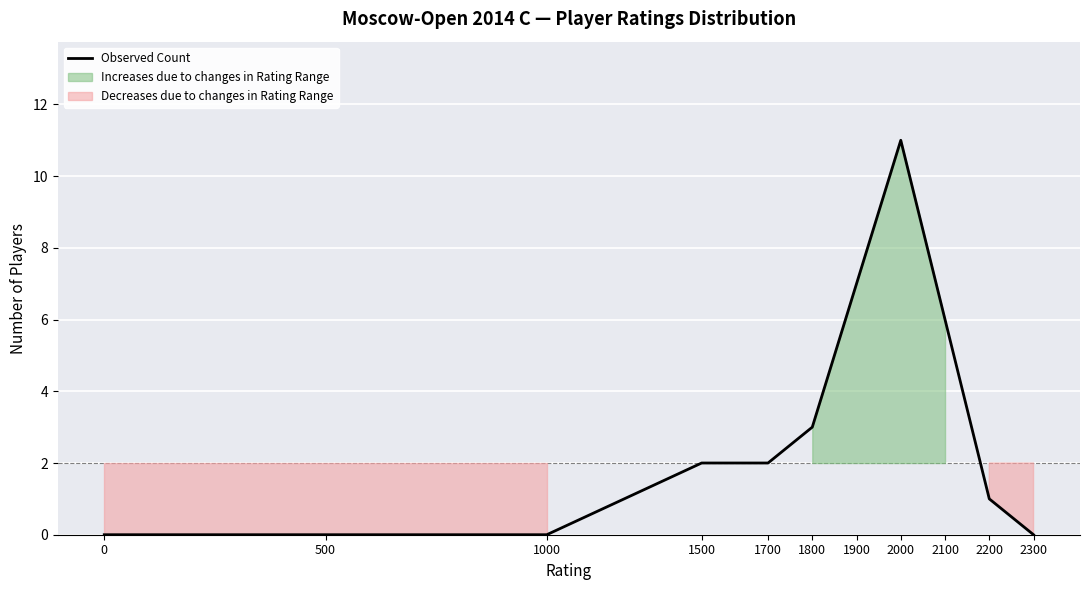

What is the maximum value shown in the chart?

11